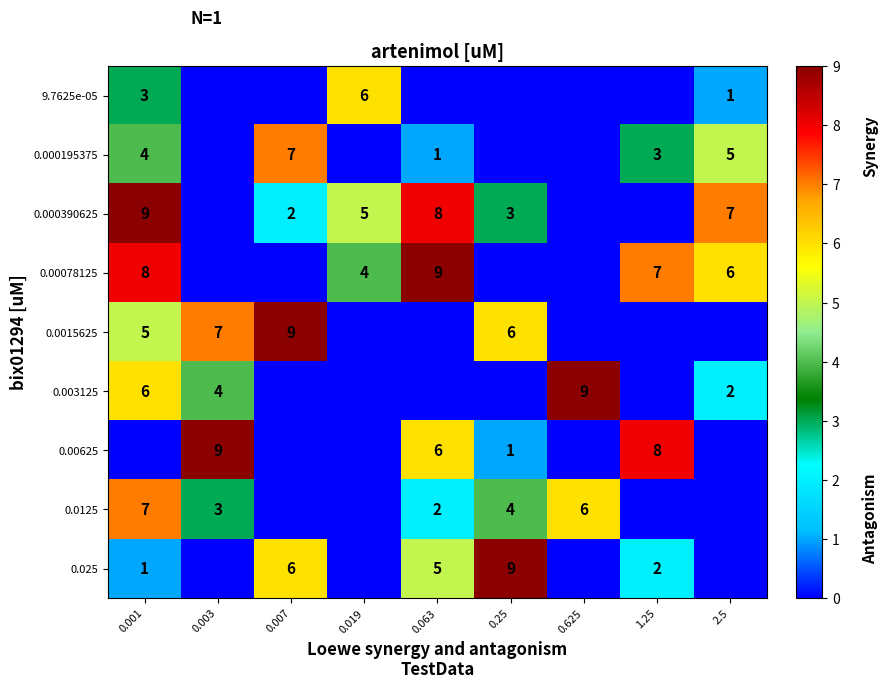

True or false: 0.0015625 has a value of 4 at 0.25.

False